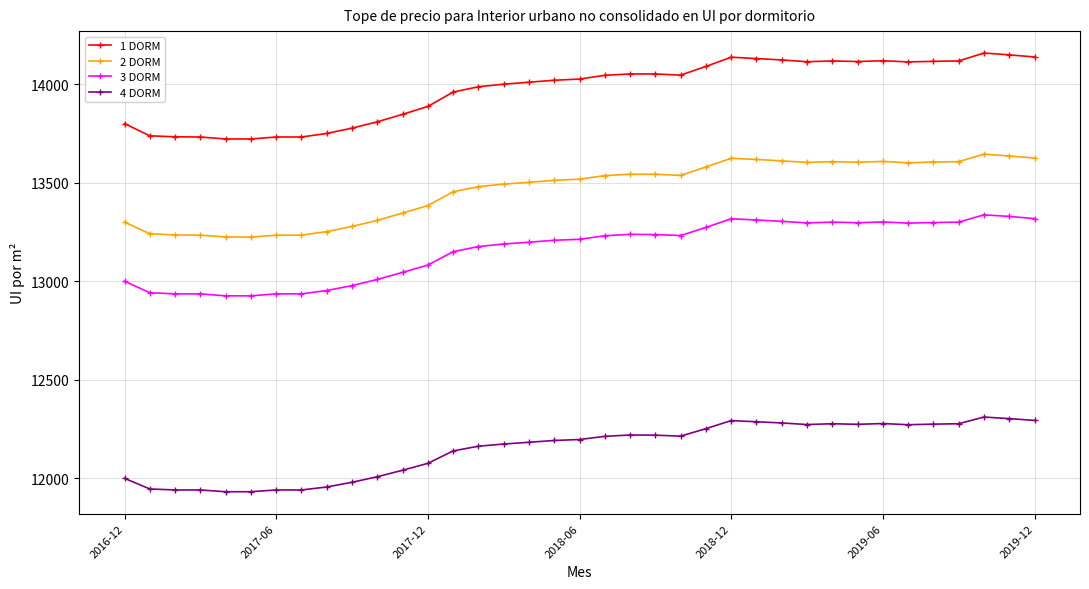

What is the value of the 4 DORM point at the 29th from the left?

12277